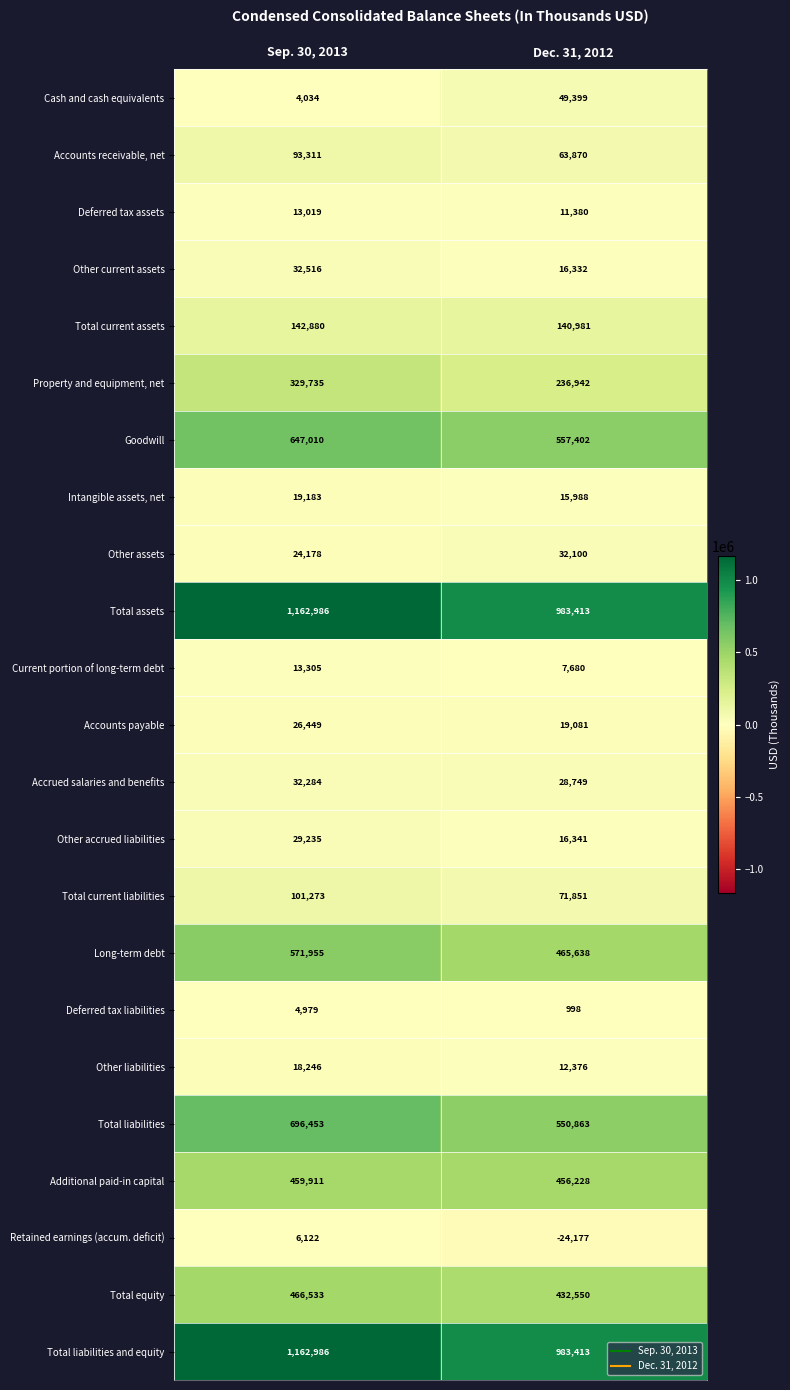

True or false: Total liabilities and equity has a value of 339566 at Dec. 31, 2012.

False